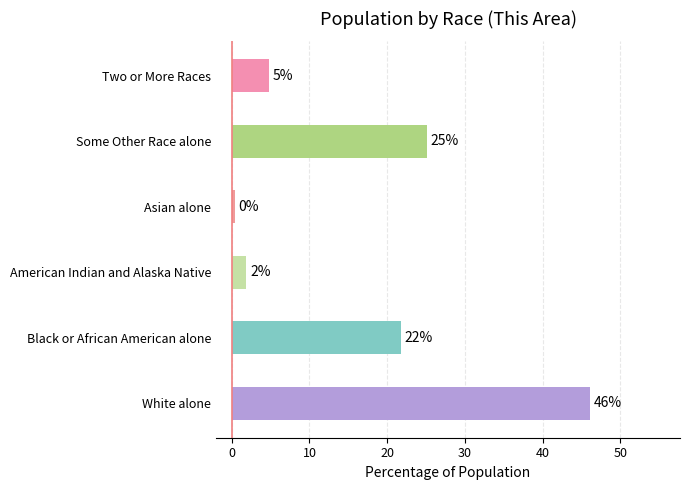

Does the chart contain any negative values?

No